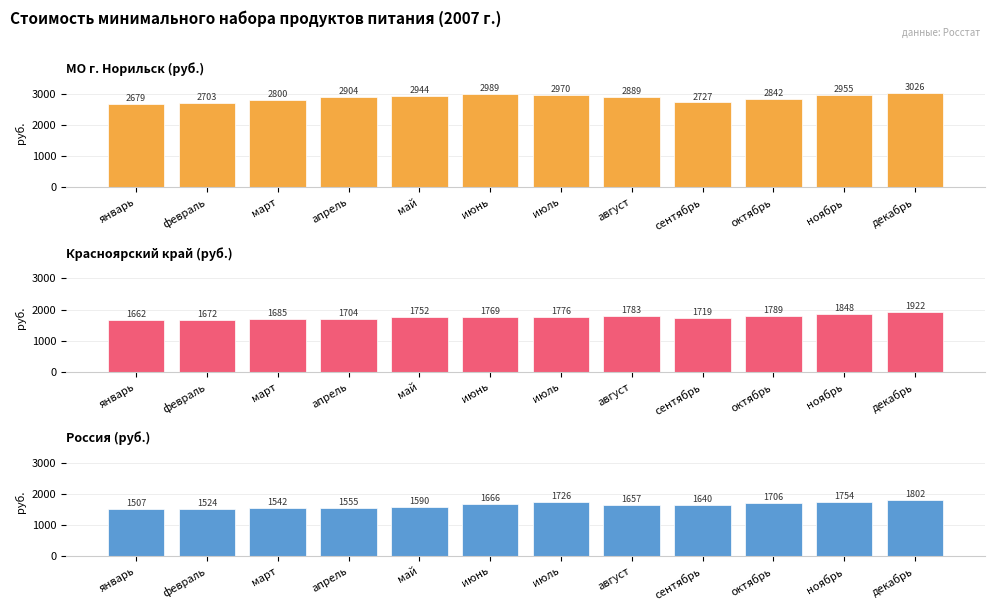

The МО г. Норильск (руб.) series shows 2889.4 at август. True or false?

True